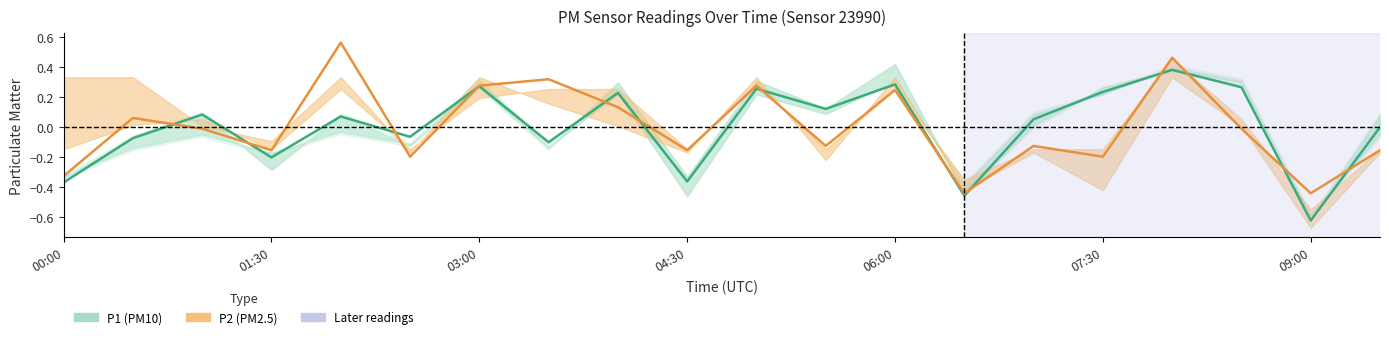

Which series has the largest range (max minus min)?

P1